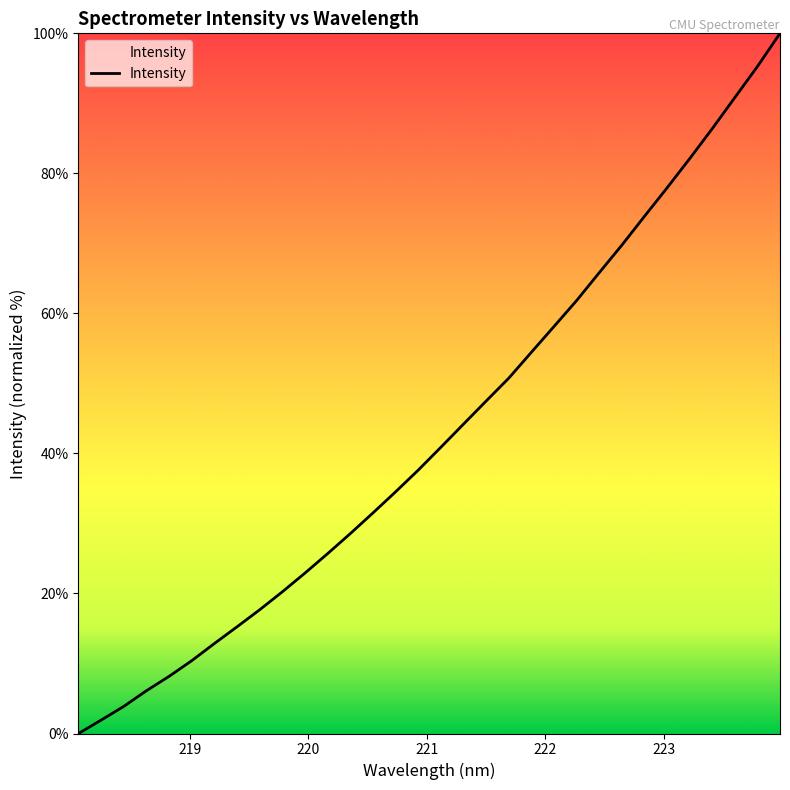

What is the difference between the maximum and minimum values?

100.0